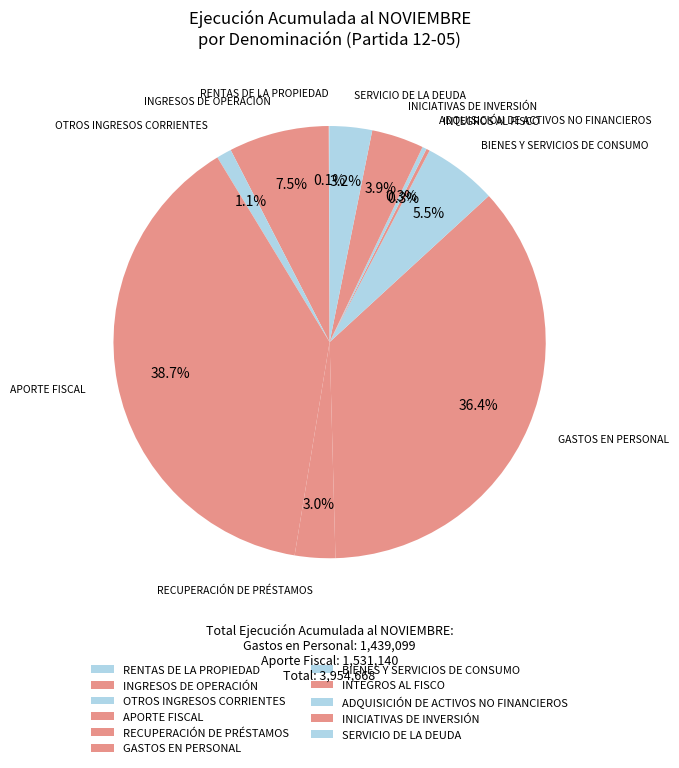

To the nearest percent, what percentage of the pie is GASTOS EN PERSONAL?

36%